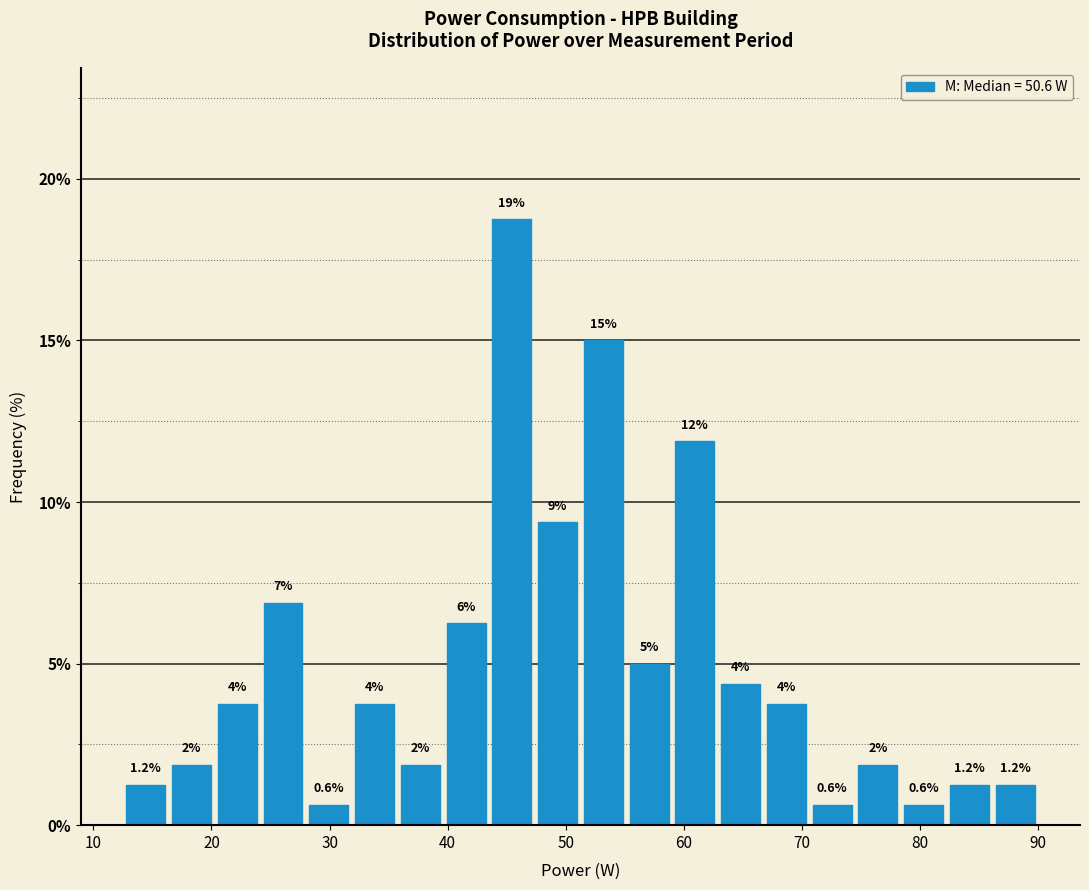

Read against the x-axis, roughly where is the centre of the tallest bar?

45